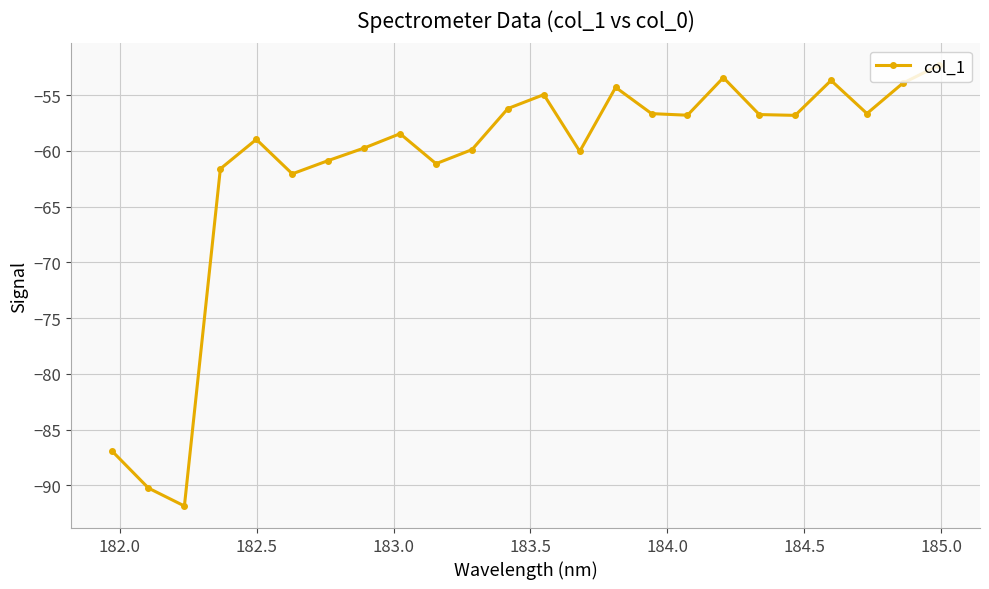

How many series are shown in this chart?

1